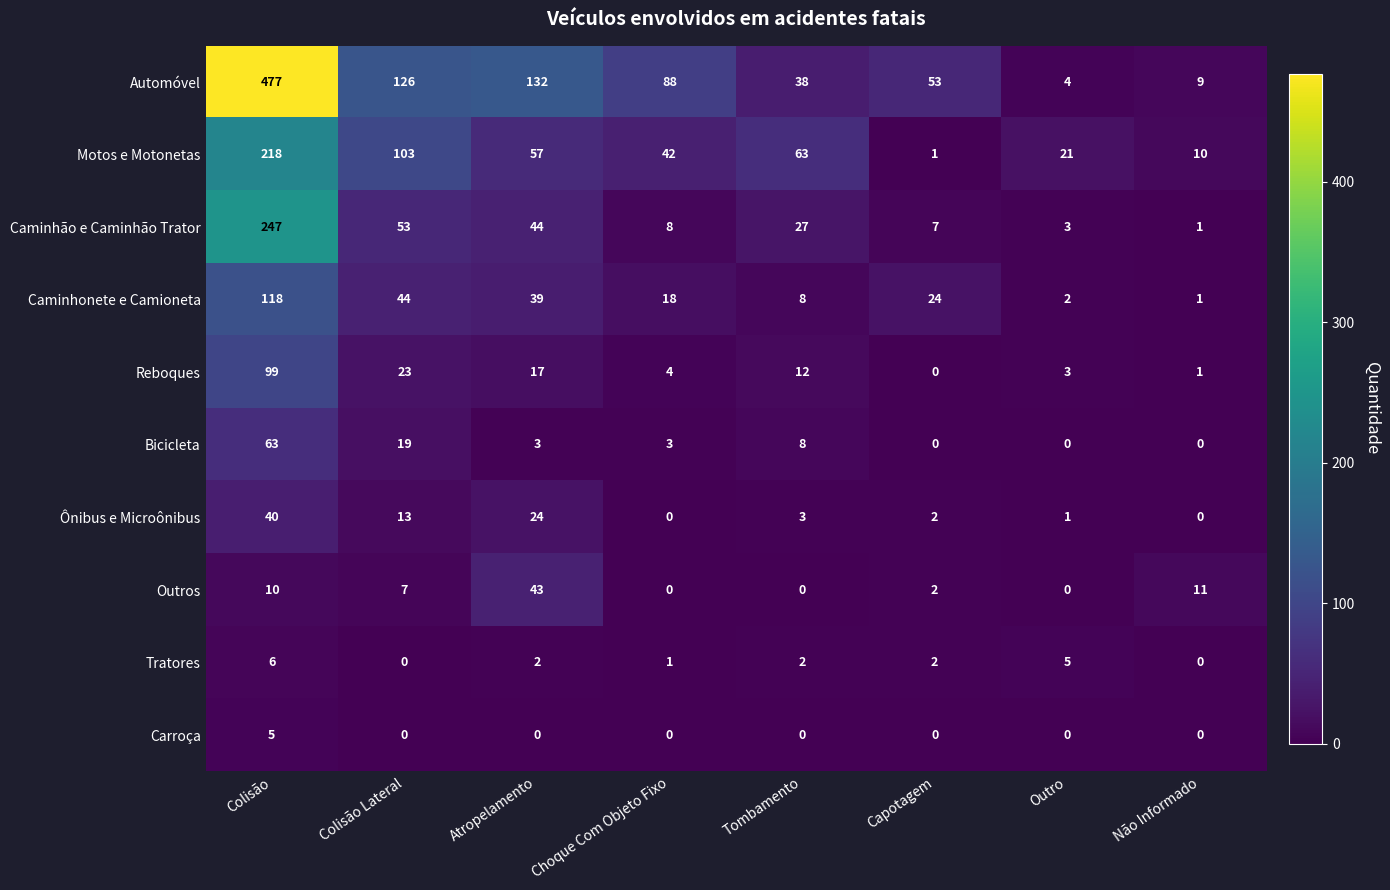

How many values in the Carroça series exceed 0?

1